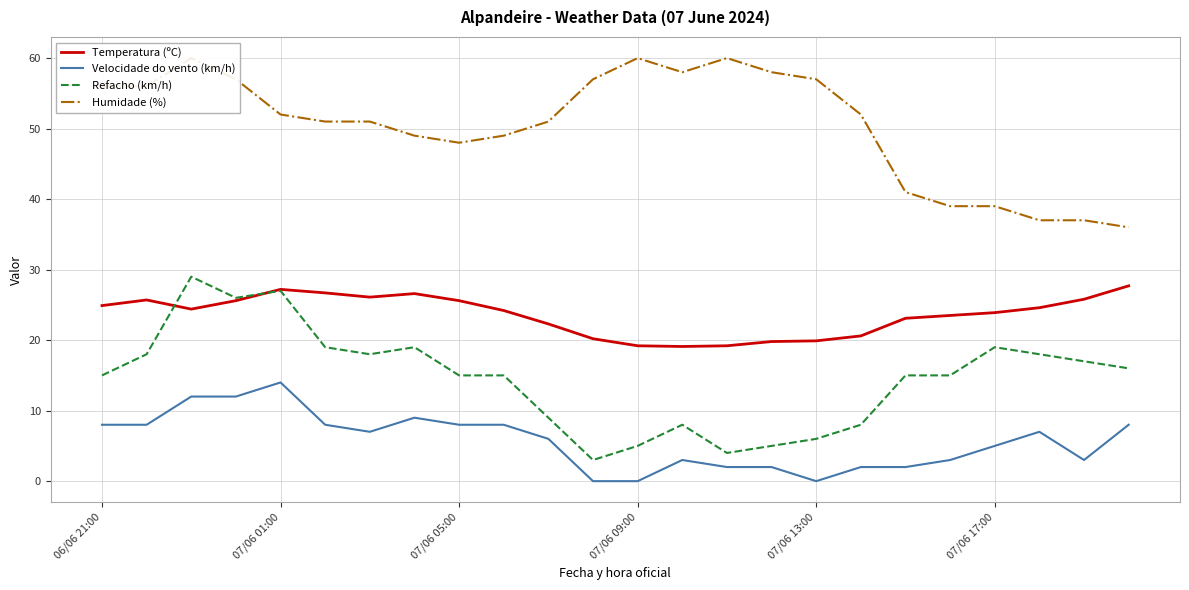

True or false: Velocidade do vento (km/h) has a value of 0.0 at 07/06 13:00.

True